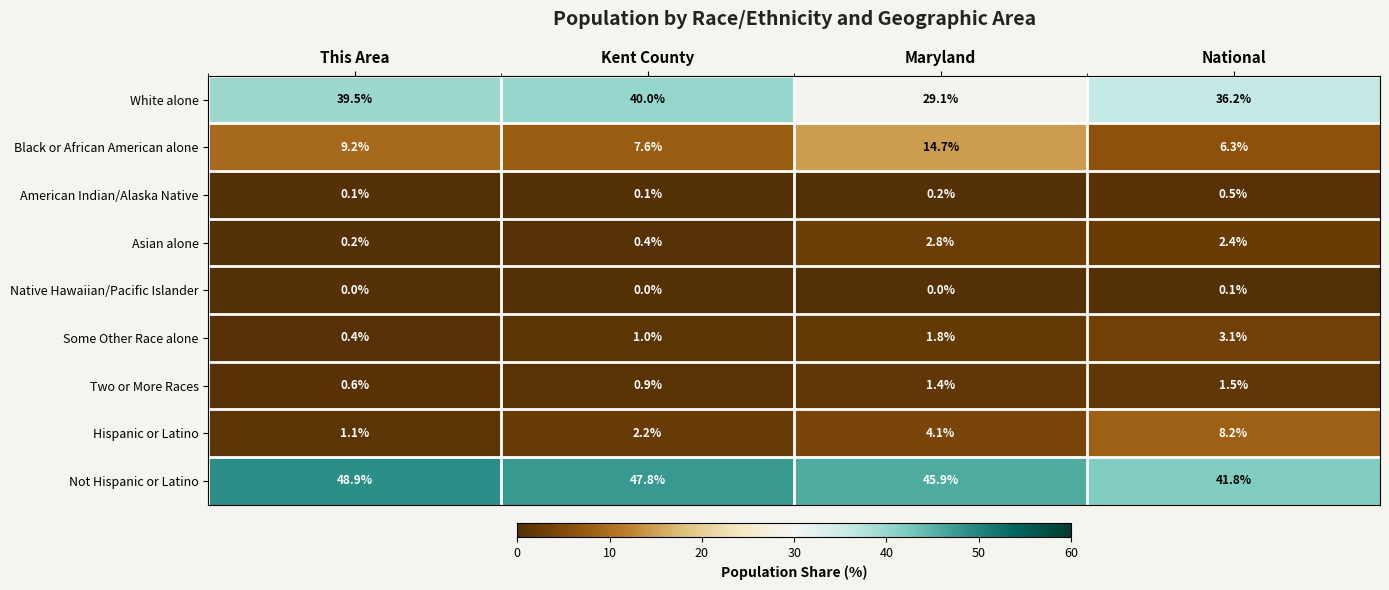

What is the sum of the Not Hispanic or Latino values at This Area and Kent County?

96.7